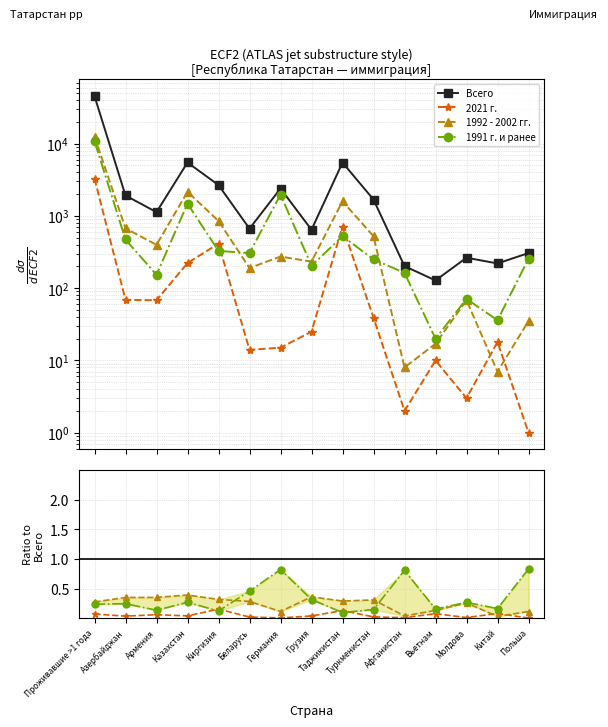

What position from the left is Проживавшие >1 года?

1